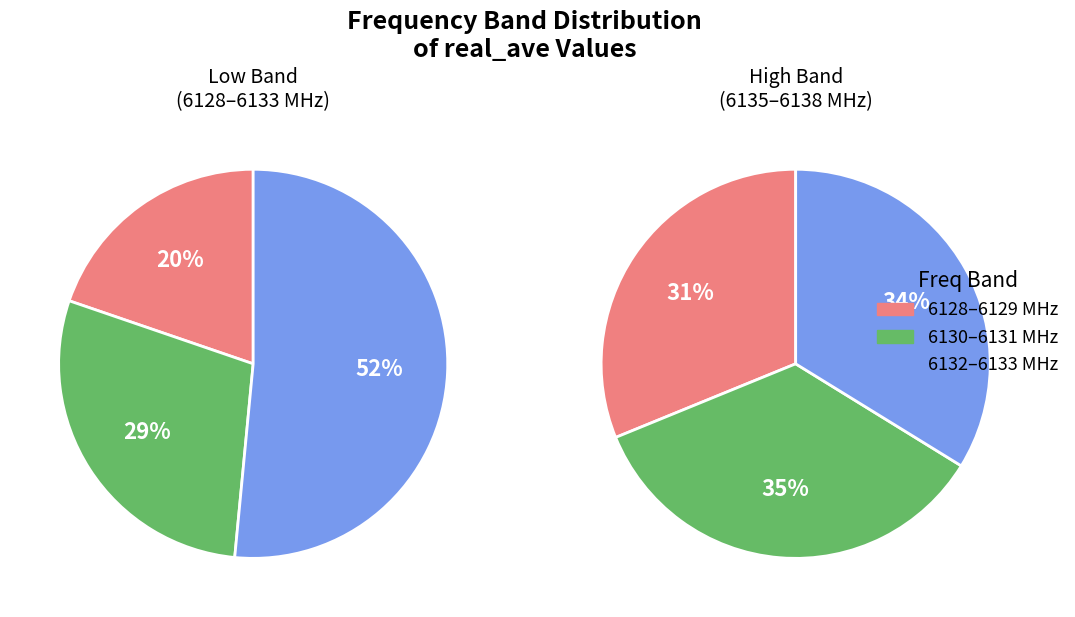

Is 6135.5-6136.0 the majority of the pie?

No